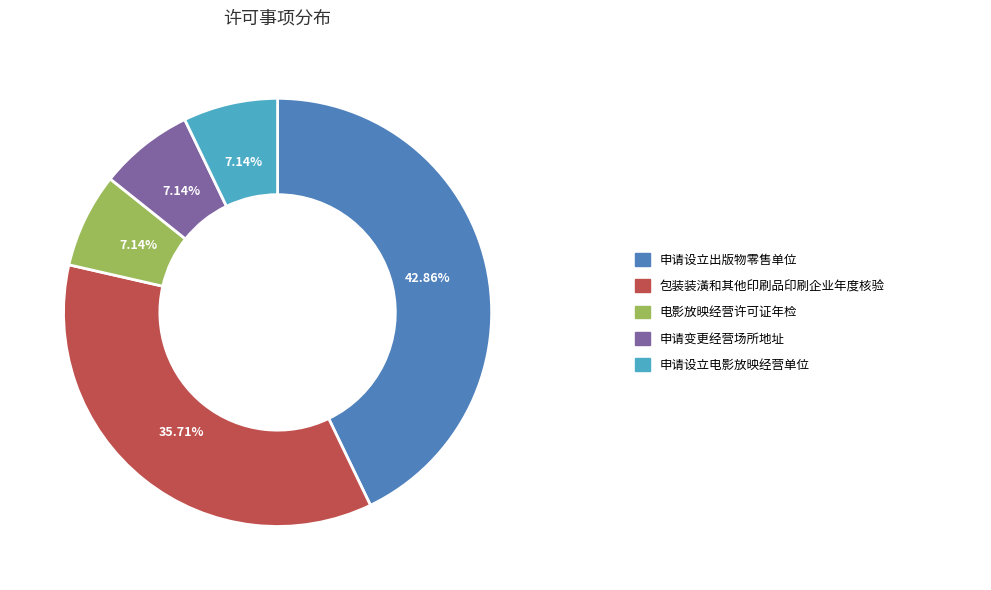

Count the number of slices in the pie.

5